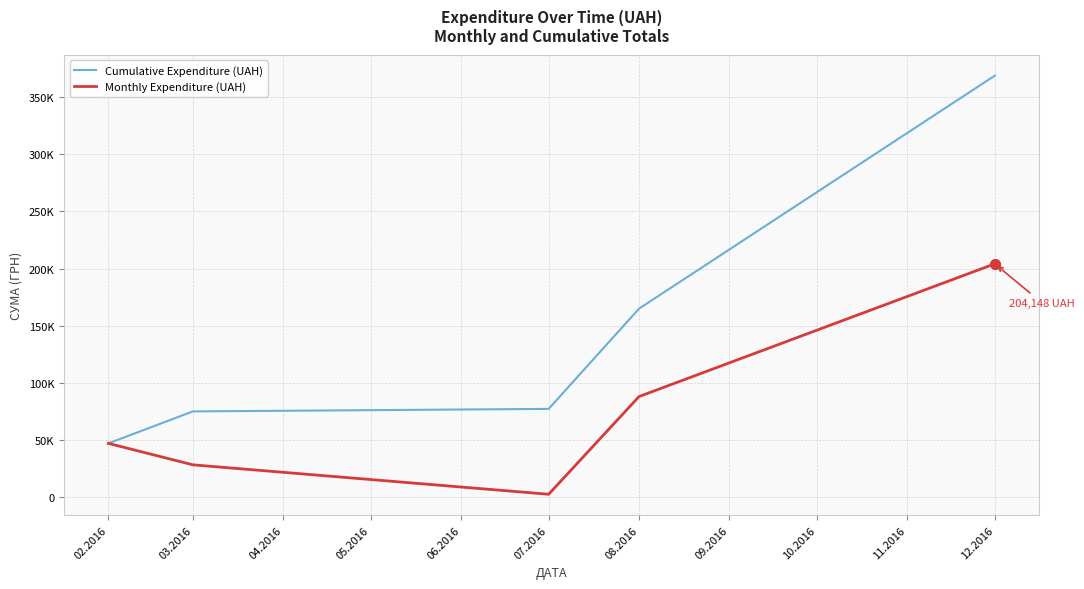

Which series has the largest total across all categories?

Cumulative Expenditure (UAH)